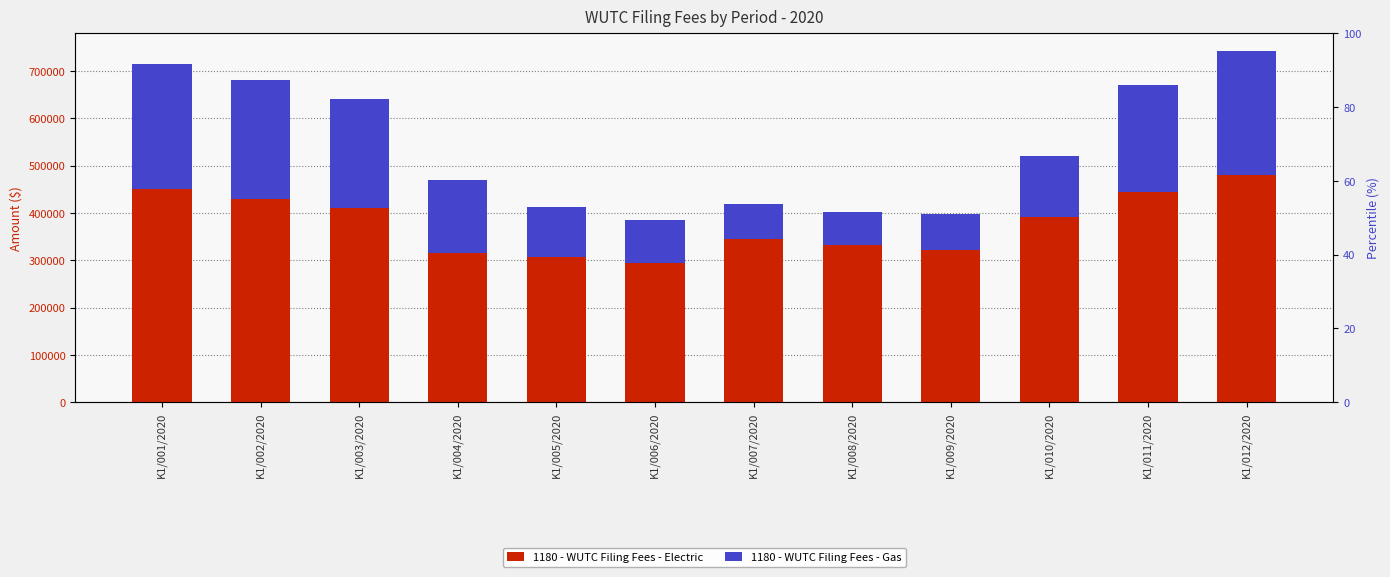

Is it true that 1180 - WUTC Filing Fees - Electric equals 110698 at K1/004/2020?

False